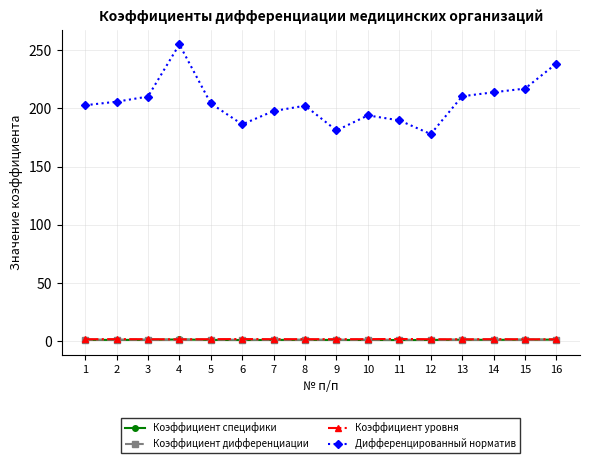

How many lines are shown in the chart?

4